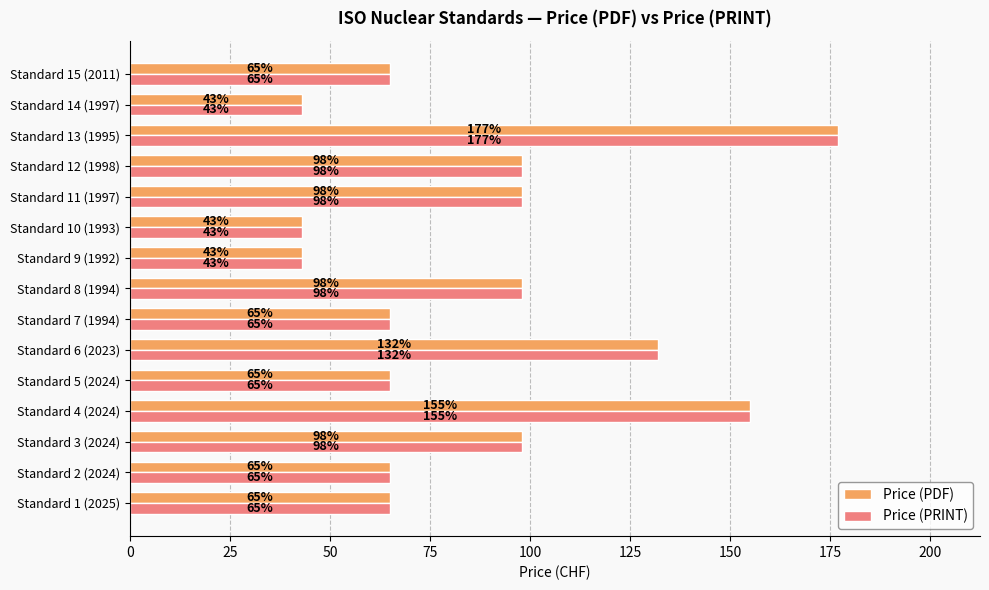

Count the number of data series in this chart.

2